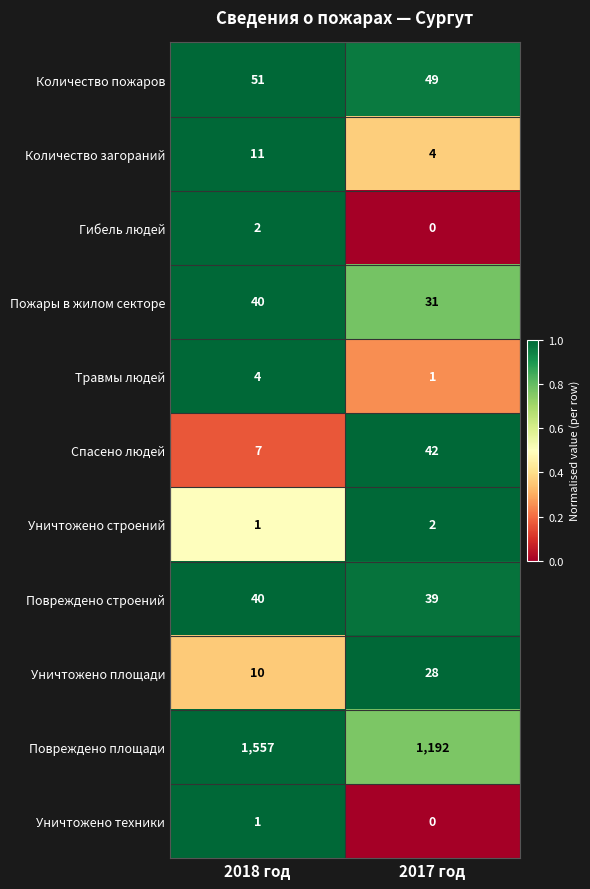

How many data points in Количество загораний are less than 11?

1